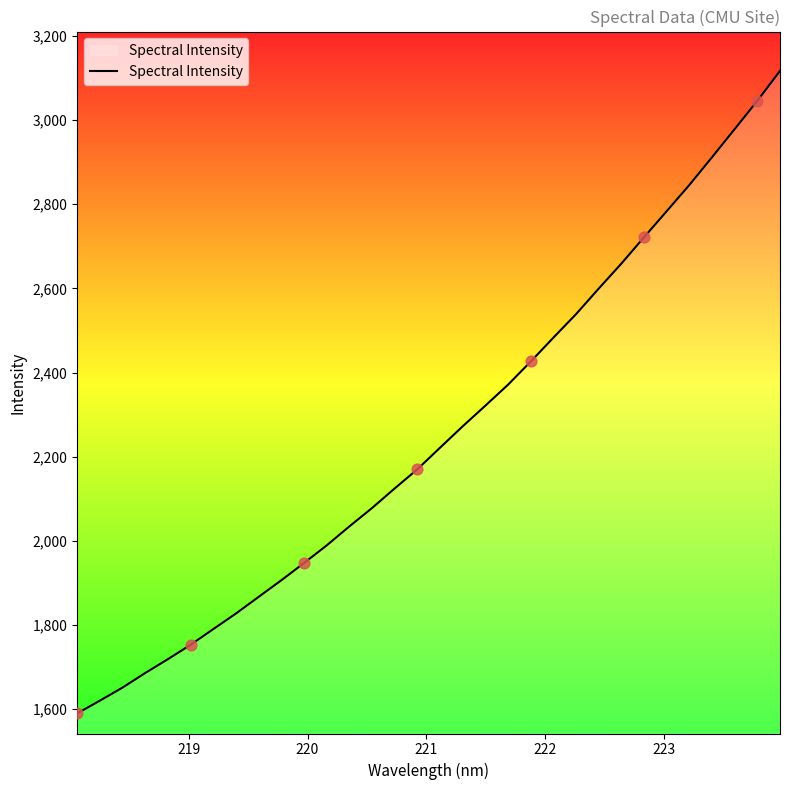

What is the difference between the maximum and minimum values?

1527.7